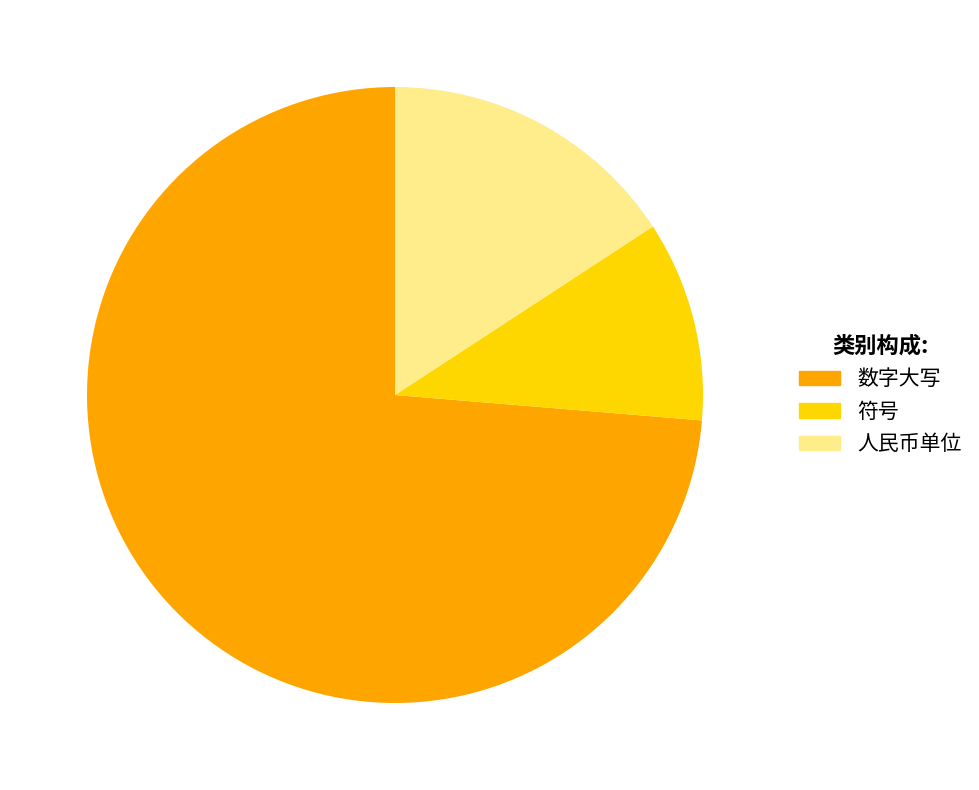

Approximately how many times larger is the value at 符号 compared to 人民币单位?

0.7